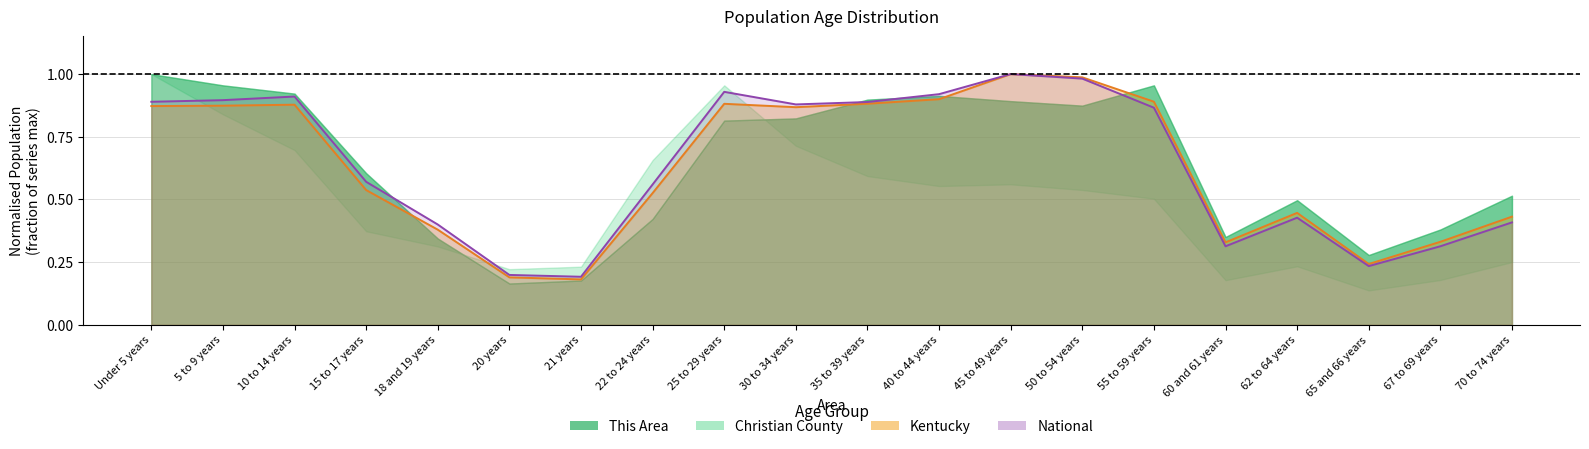

Where is the first local minimum for Kentucky?

21 years